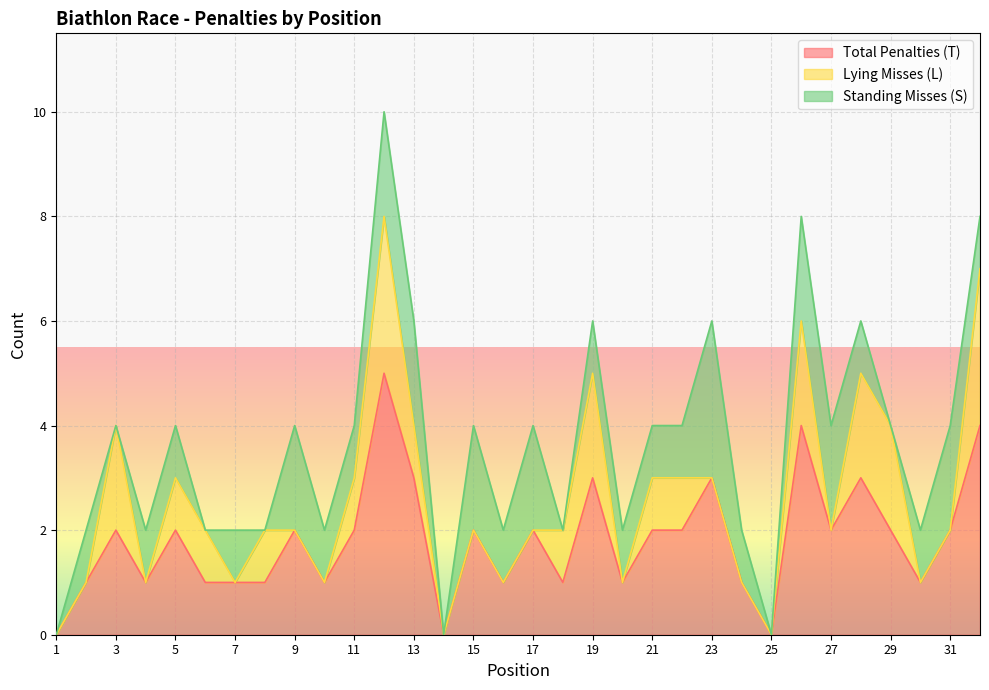

Count the number of categories in the chart.

32